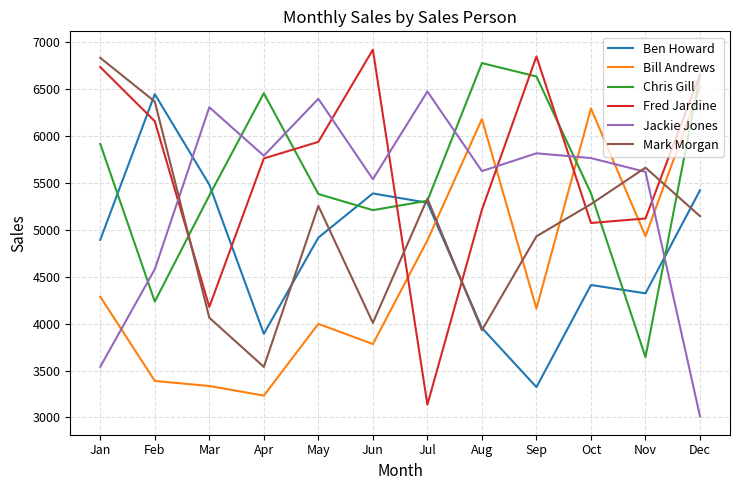

True or false: Jackie Jones and Ben Howard cross at least once.

True